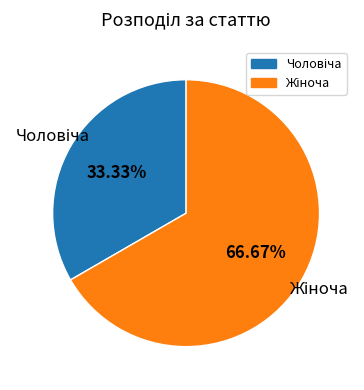

How many segments does this pie chart have?

2